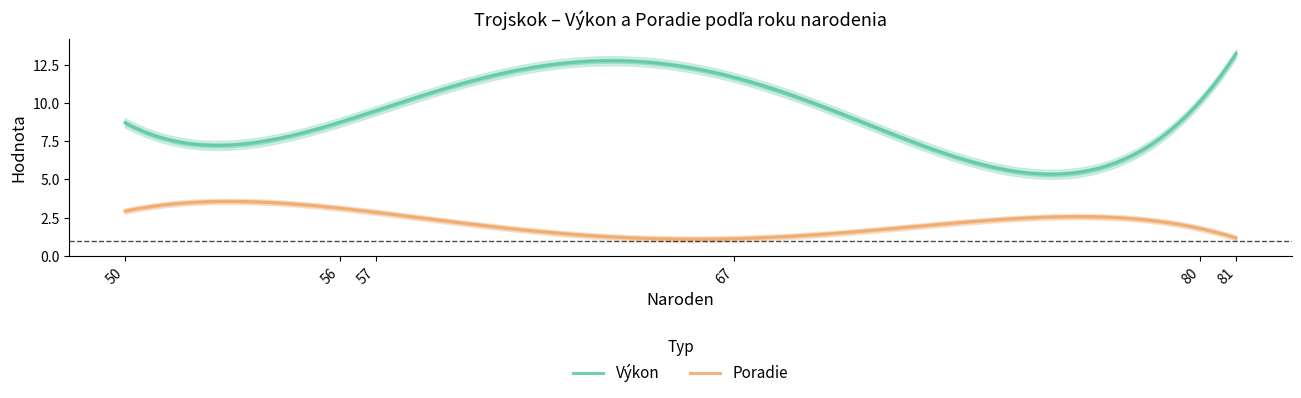

True or false: Výkon has more than 0 interior local peaks.

True